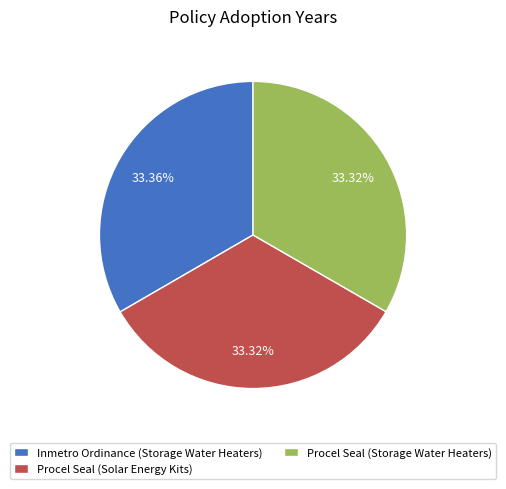

Is it true that Procel Seal (Solar Energy Kits) is 44% of the pie?

False